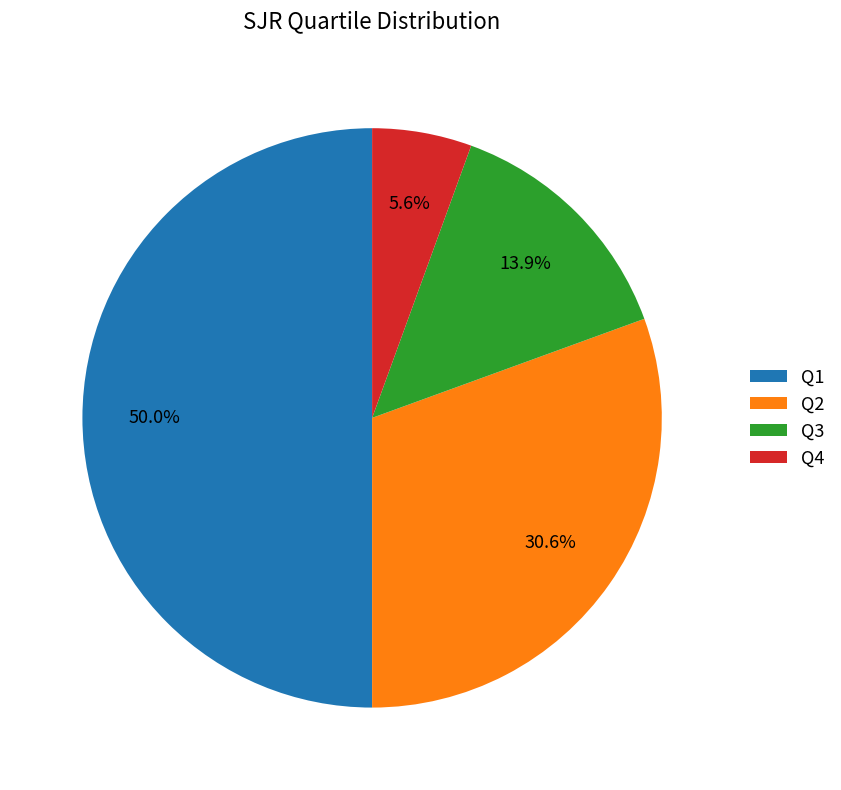

How many slices are in this pie chart?

4